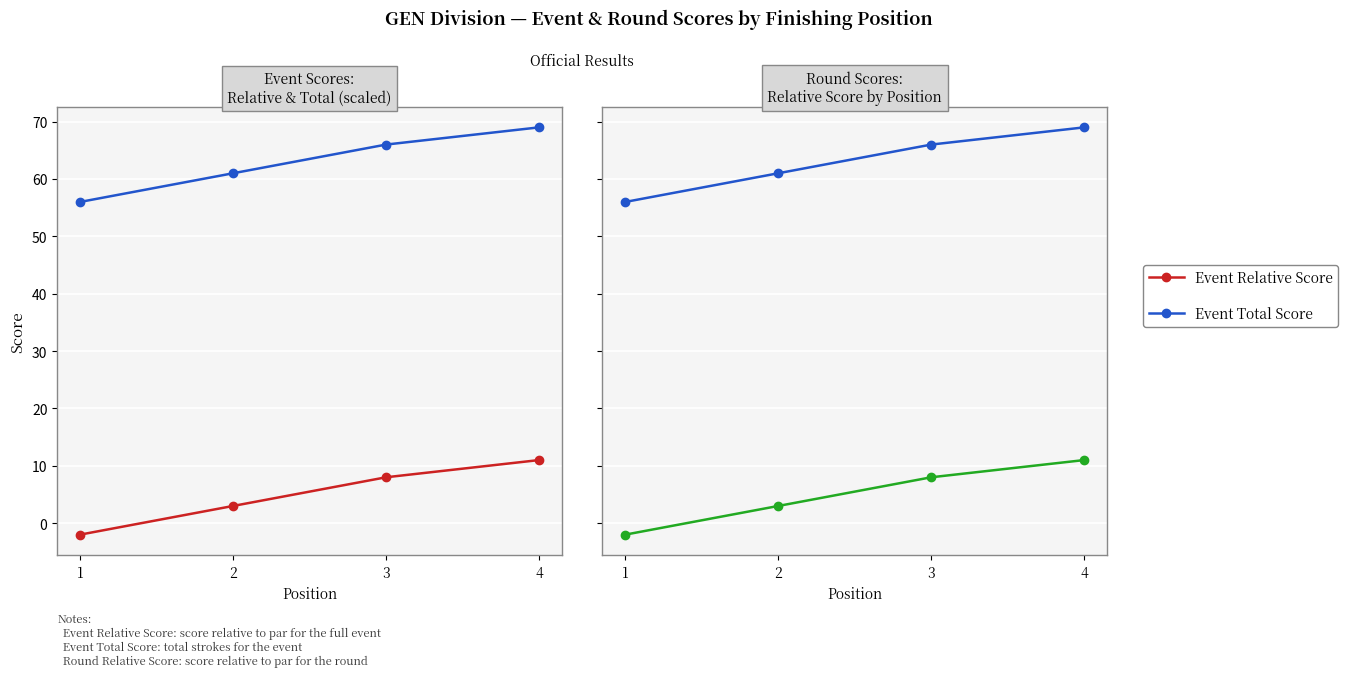

Read the Event Relative Score value at 3.

8